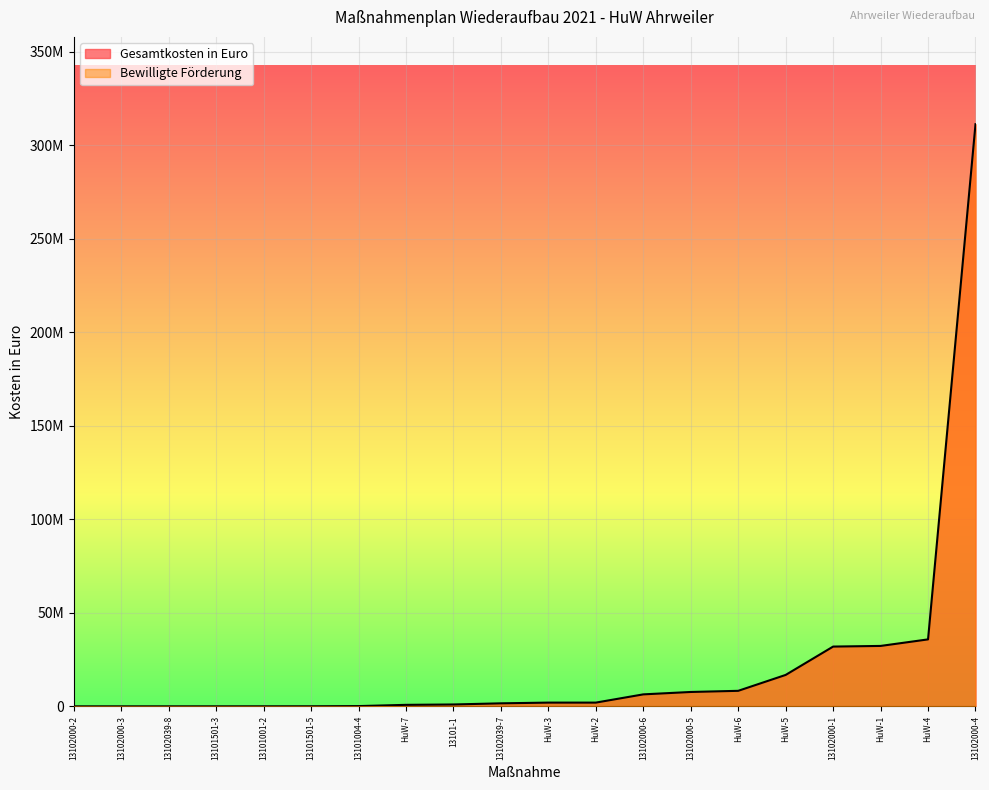

True or false: Zuwendung and Bewilligte Förderung cross at least once.

False